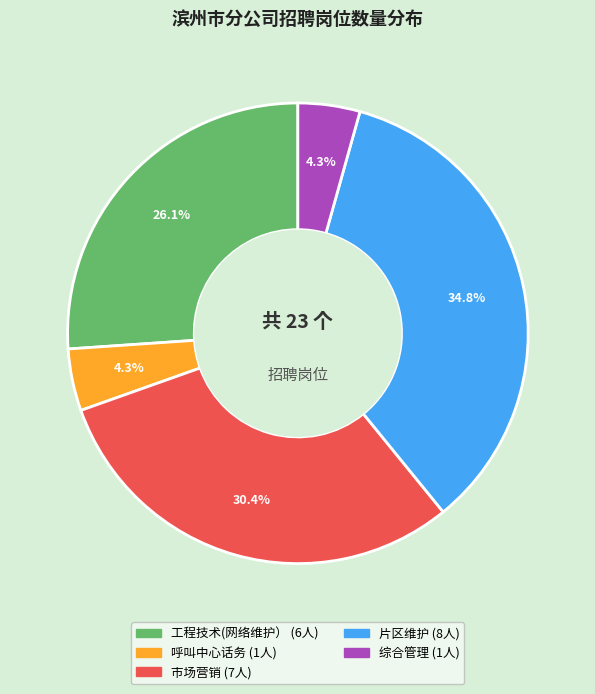

Is there any slice that represents more than half of the pie?

No